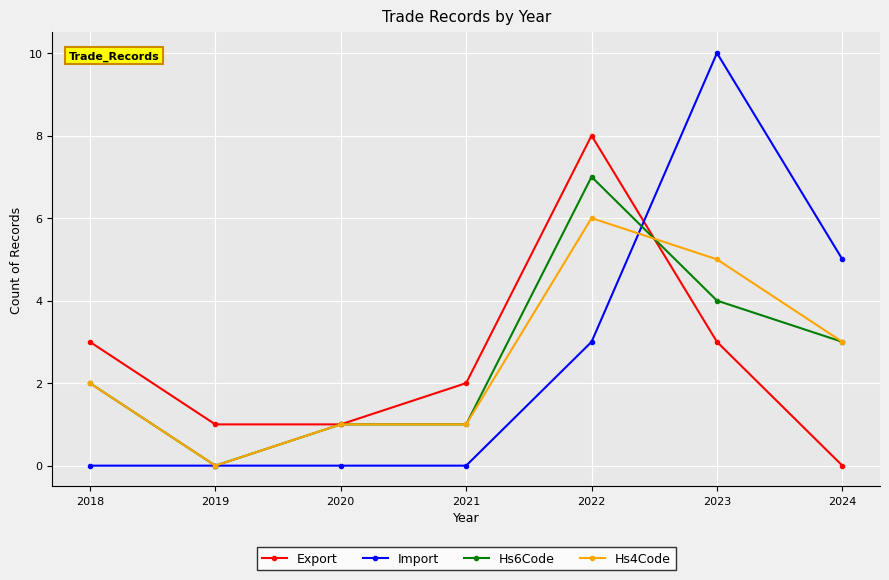

What is the total value across all series at 2021?

4